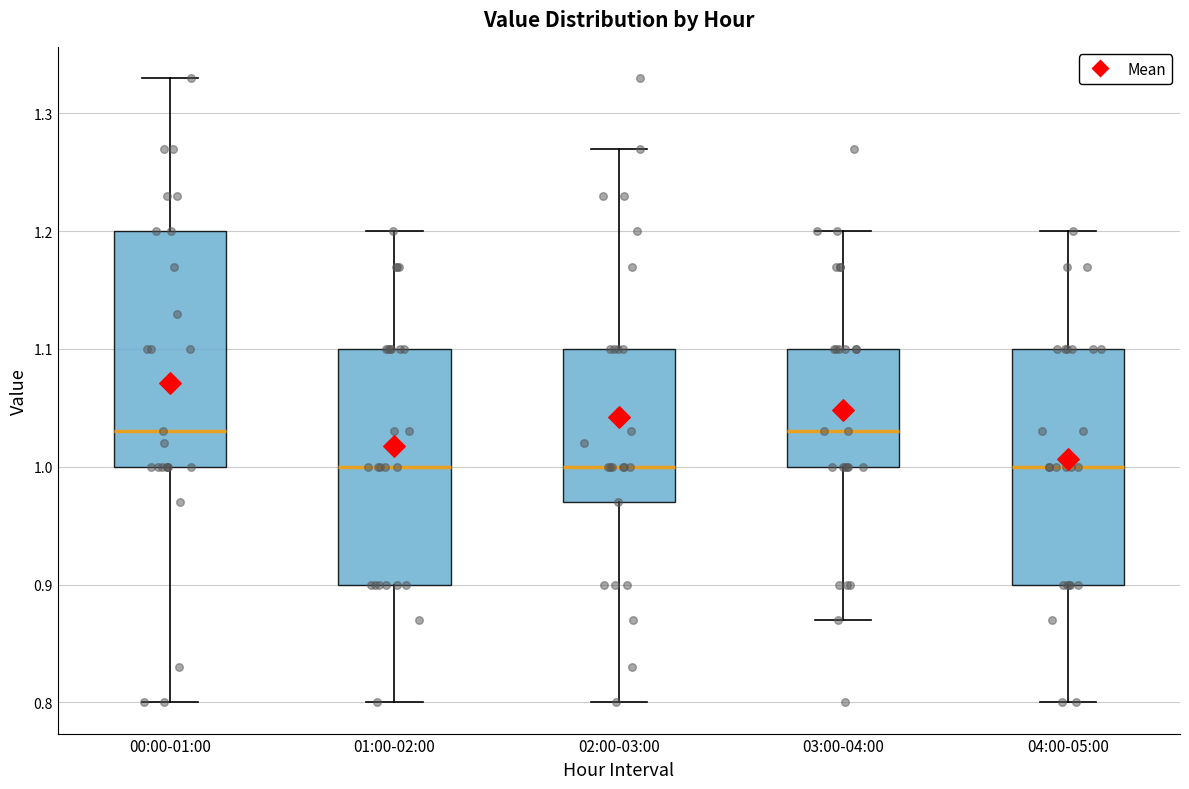

Where does the lower whisker of the box for 02:00-03:00 end on the y-axis? The values are not printed on the chart, so give them approximately, as read against the axis.

0.80